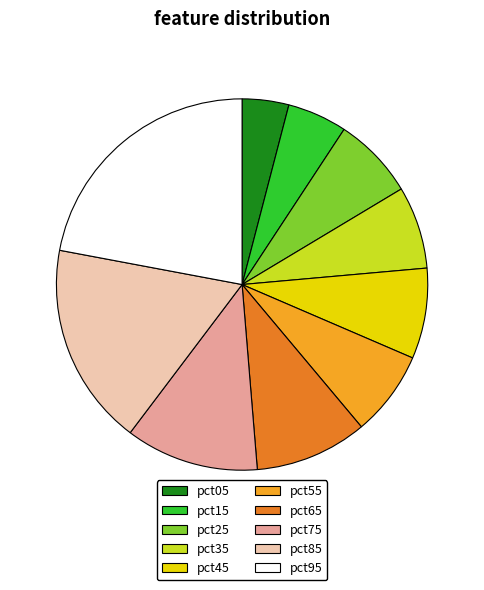

Count the number of slices in the pie.

10